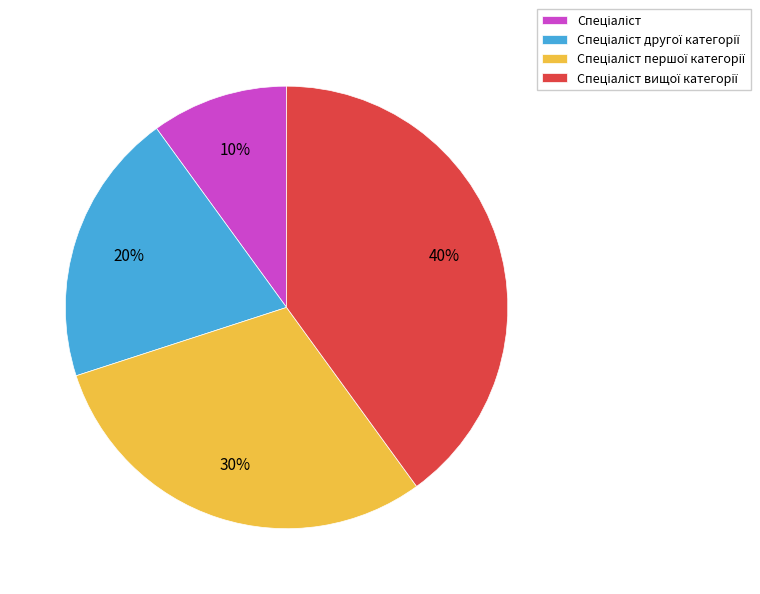

To the nearest percent, what is the difference between the largest and smallest slice percentages?

30%